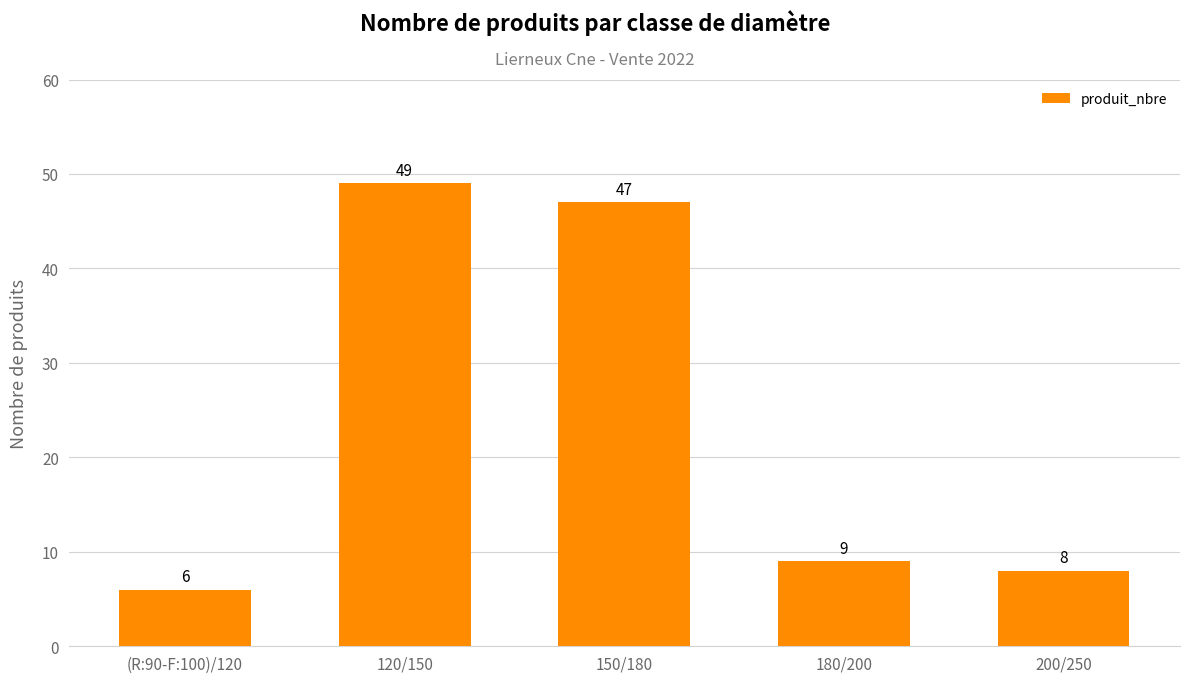

What is the difference between the values at 200/250 and 180/200?

1